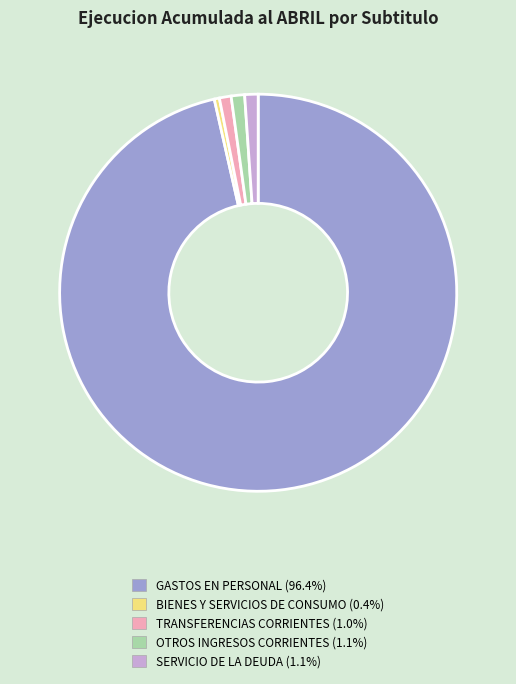

The OTROS INGRESOS CORRIENTES slice represents 11% of the pie. True or false?

False